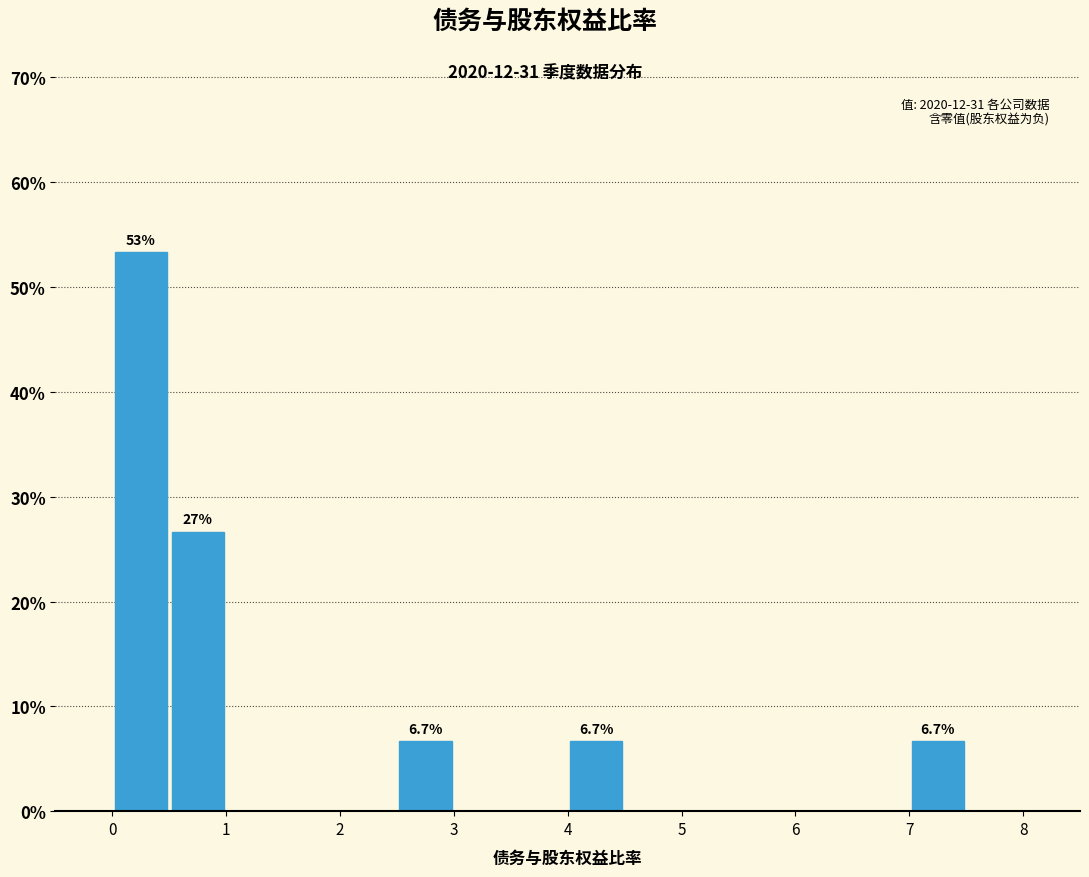

Over which range of the x-axis is the bar tallest?

0.0 to 0.5